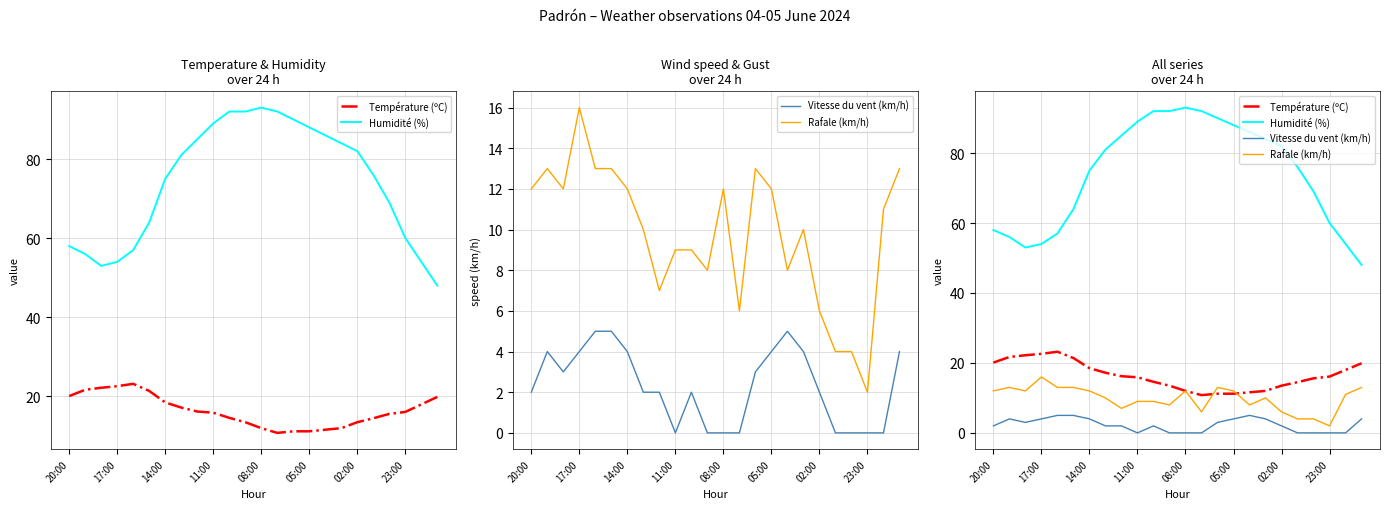

True or false: Rafale (km/h) and Humidité (%) cross at least once.

False